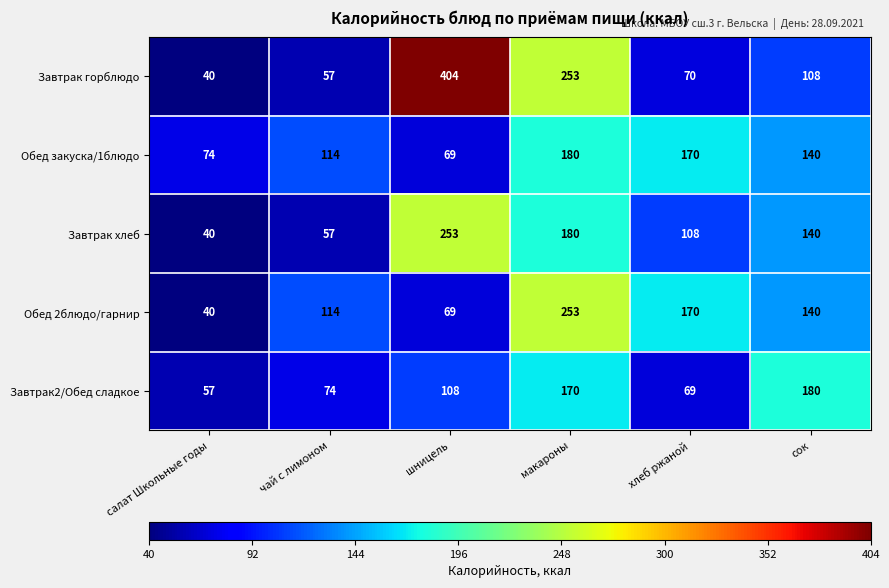

Reading left to right, transcribe all the data shown in this chart.

Завтрак горблюдо: 40	57	404	253	70	108
Обед закуска/1блюдо: 74	114	69	180	170	140
Завтрак хлеб: 40	57	253	180	108	140
Обед 2блюдо/гарнир: 40	114	69	253	170	140
Завтрак2/Обед сладкое: 57	74	108	170	69	180